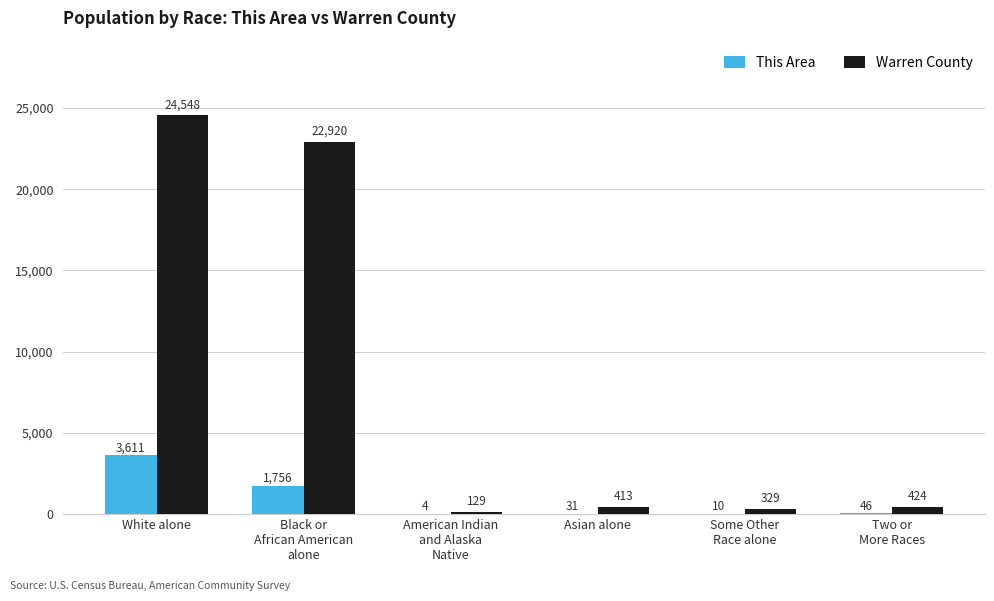

Where does the This Area series first go above 46?

White alone